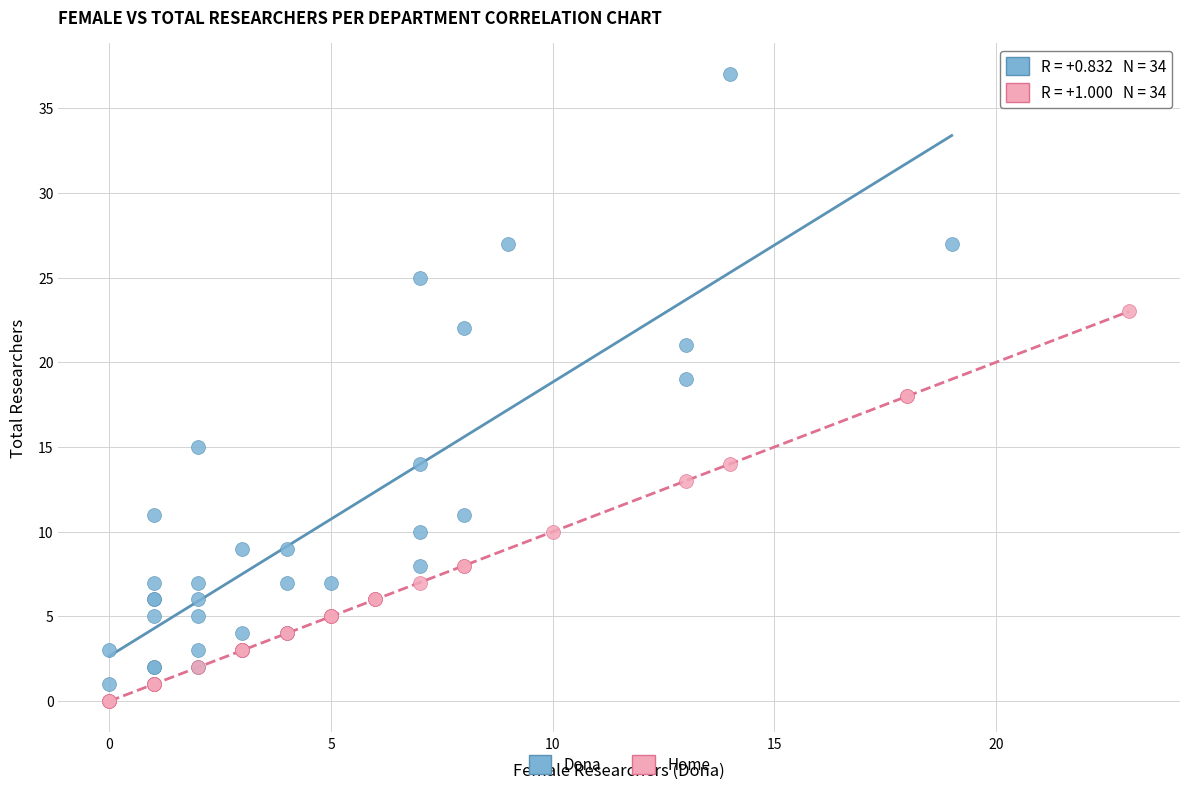

Which series has the widest spread of Y values?

Dona